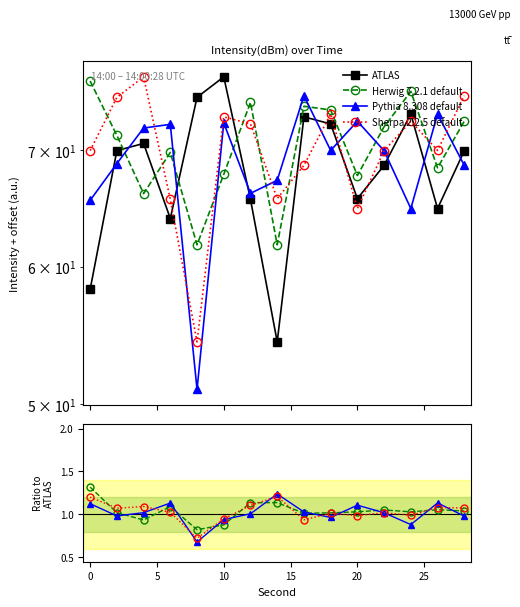

Is the value of Sherpa 2.2.5 default at 10 greater than the value of ATLAS at 15?

No